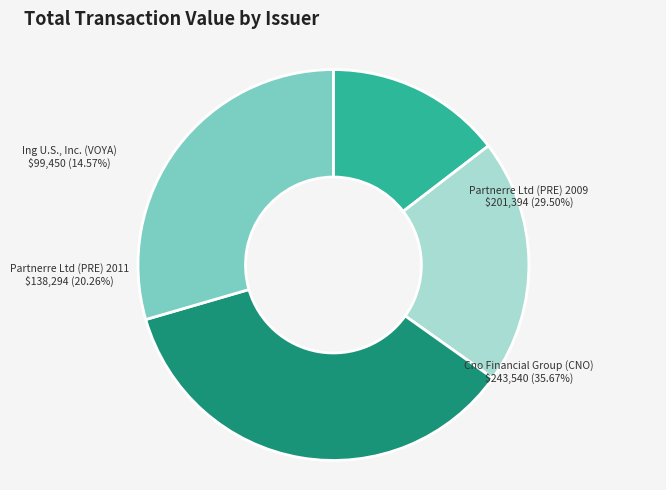

Count the number of slices in the pie.

4